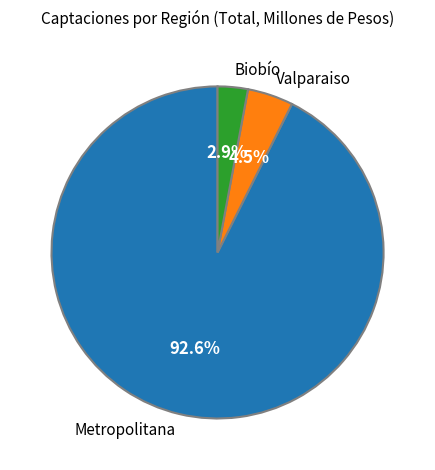

Rank the categories by value from highest to lowest.

Metropolitana, Valparaiso, Biobío